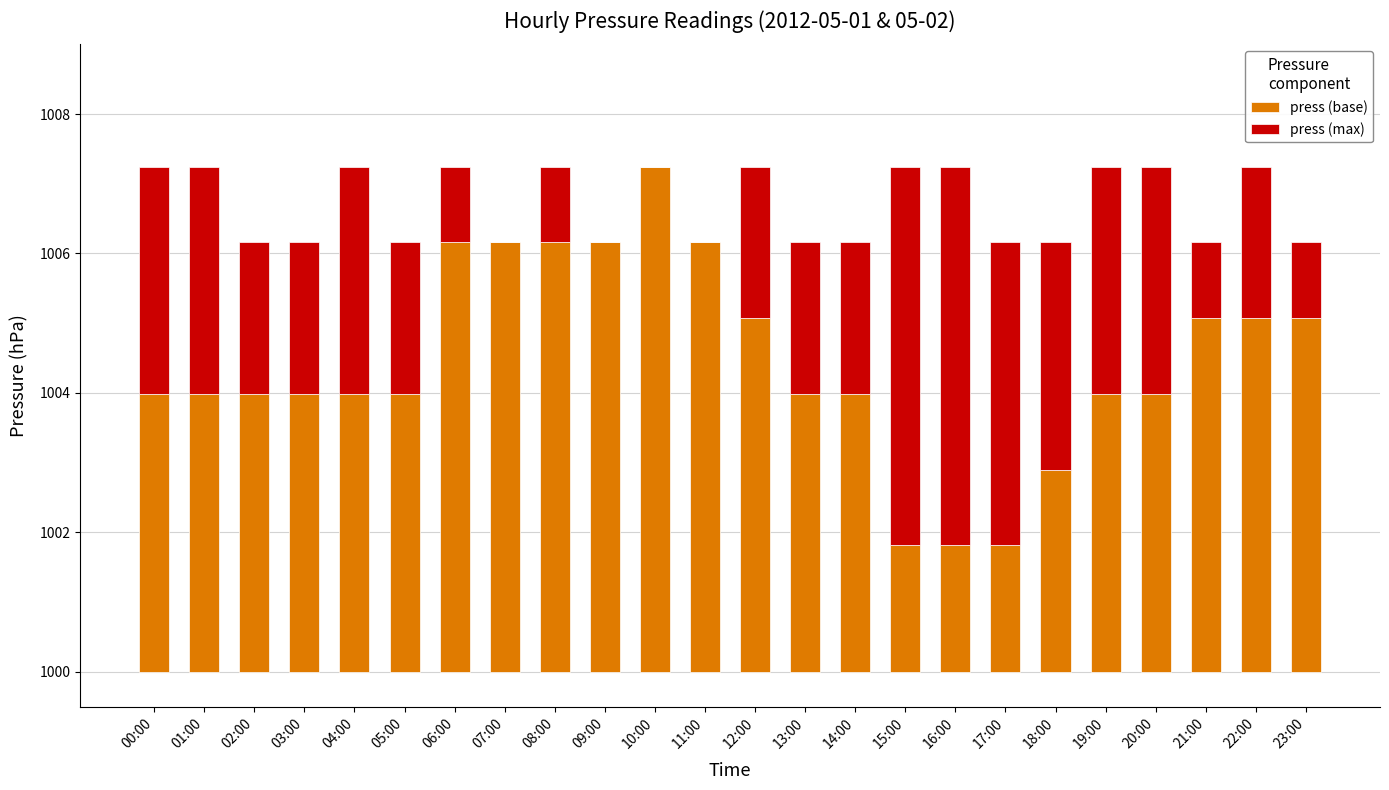

List the series in order of their peak value, highest first.

press (base), press (max)